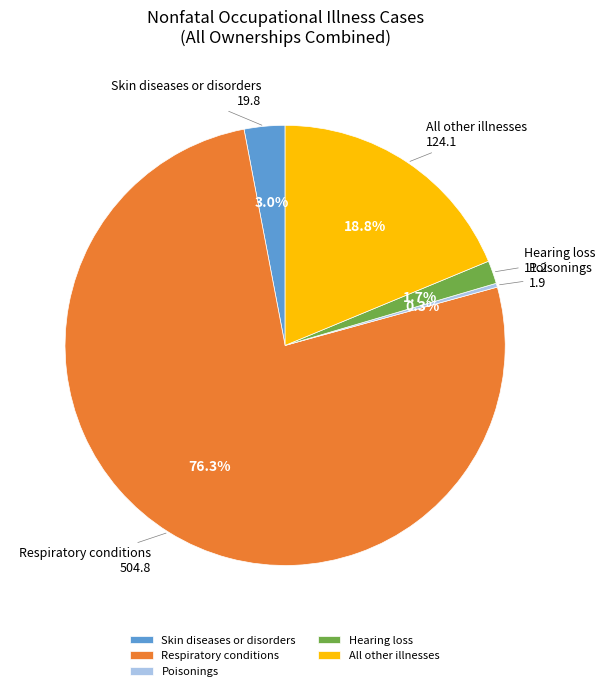

Which slice is the largest?

Respiratory conditions